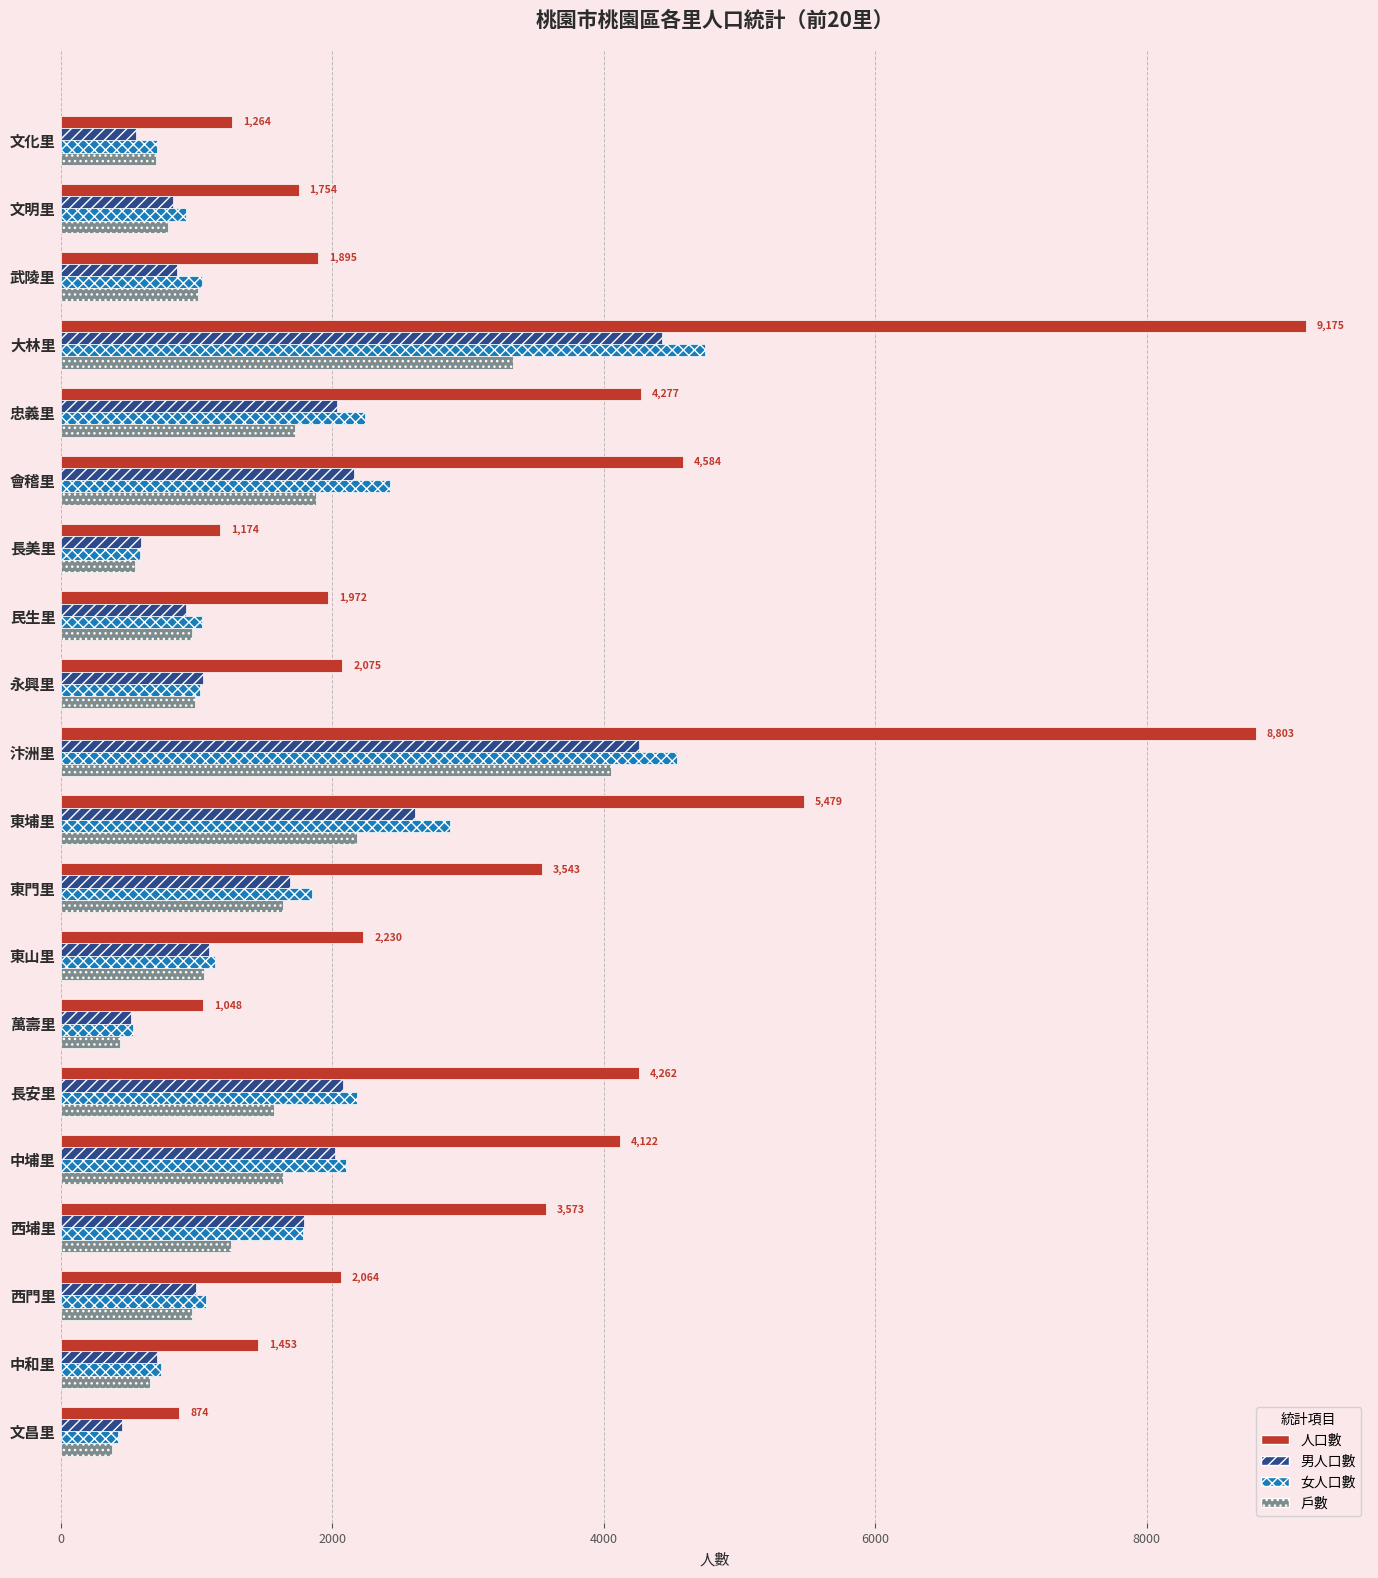

What is the difference between the highest and lowest values at 中埔里?

2487